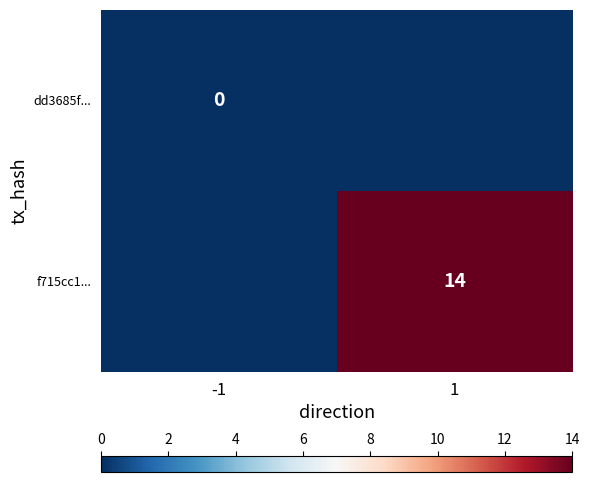

The value of f715cc1... at 1 is 7. True or false?

False